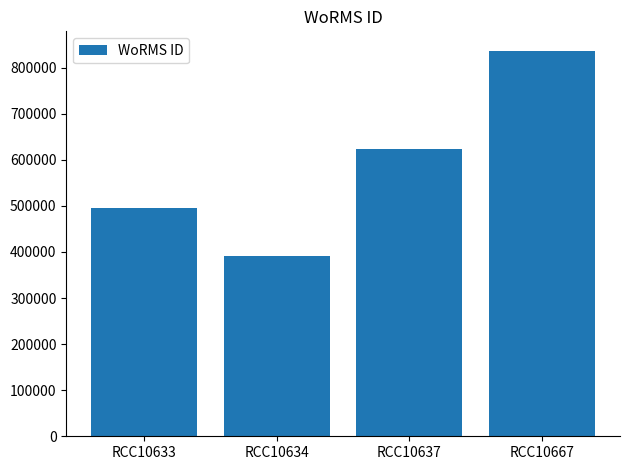

What is the value of the 2nd bar from the left?

391509